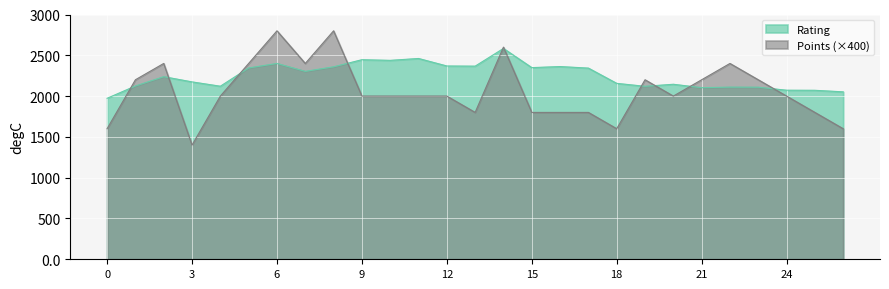

In Rating, how many points are higher than both neighbors (excluding endpoints)?

8